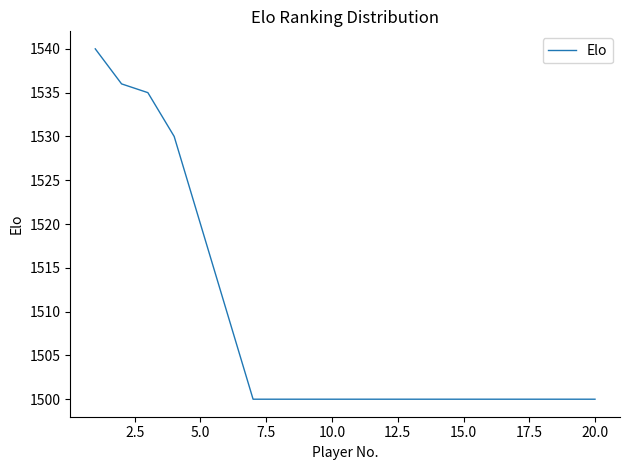

What is the maximum value shown in the chart?

1540